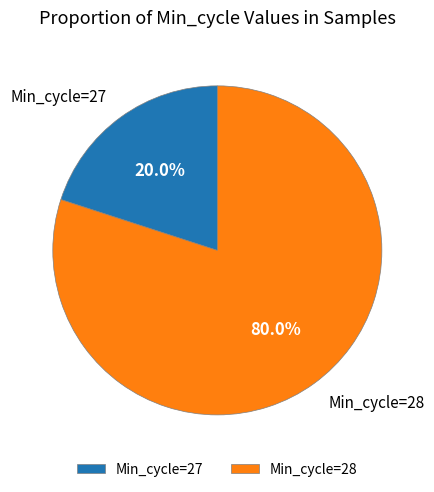

Is there a majority slice in this chart?

Yes